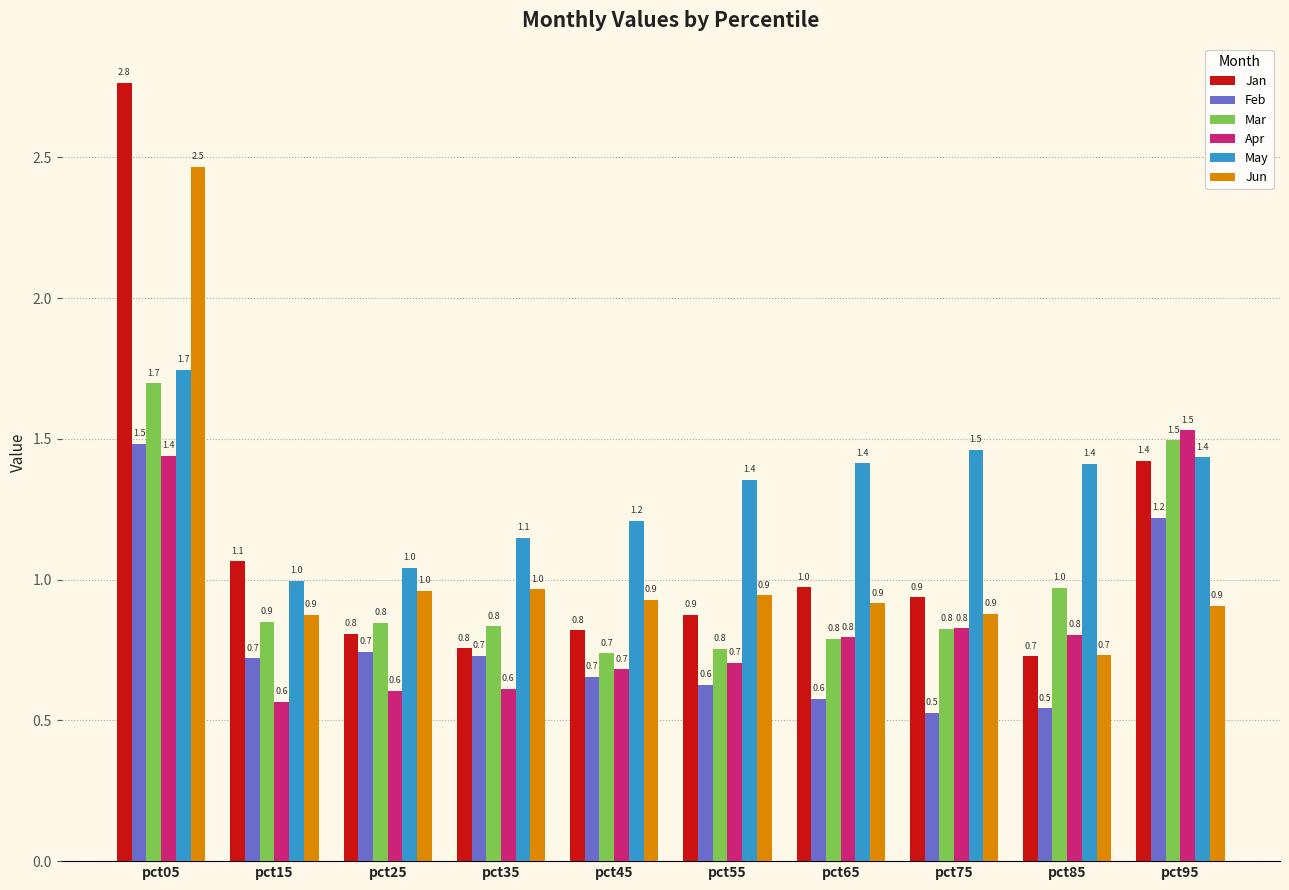

What is the highest value of the Jan series?

2.8